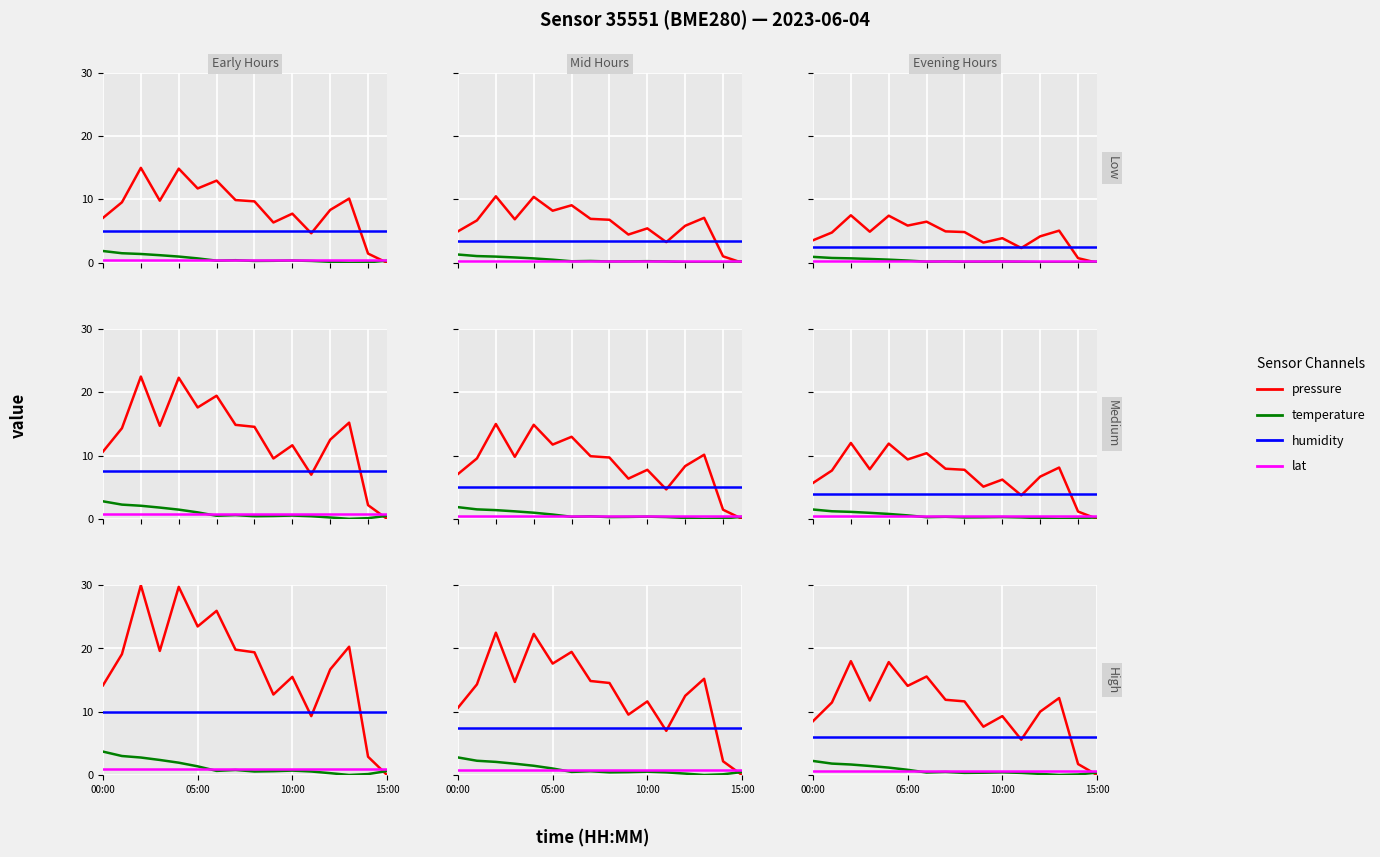

What is the value of the temperature point at the 10th from the left?

0.4